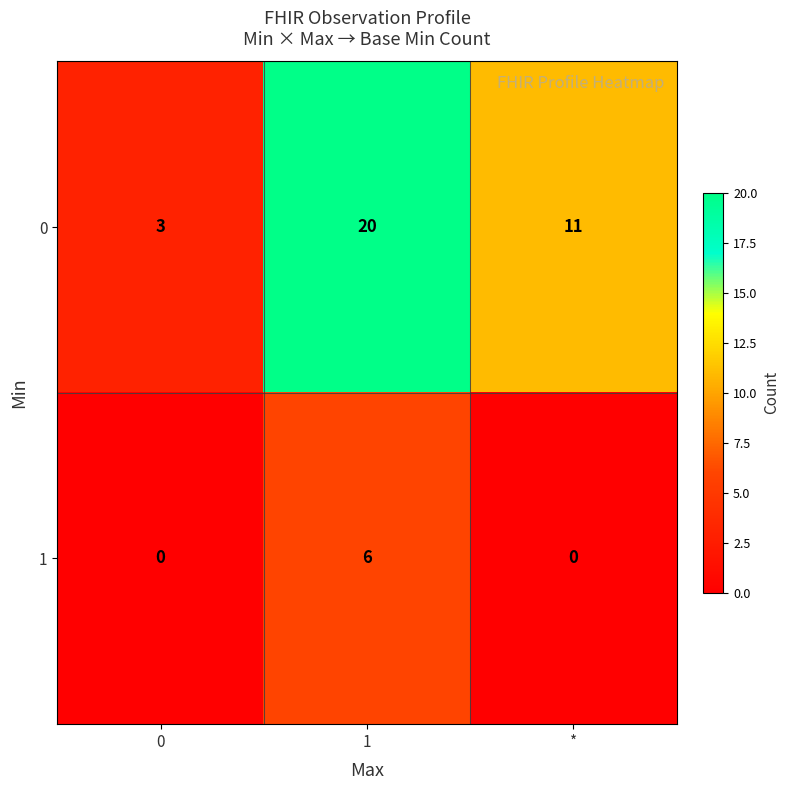

How many data points in 0 are less than 11?

1